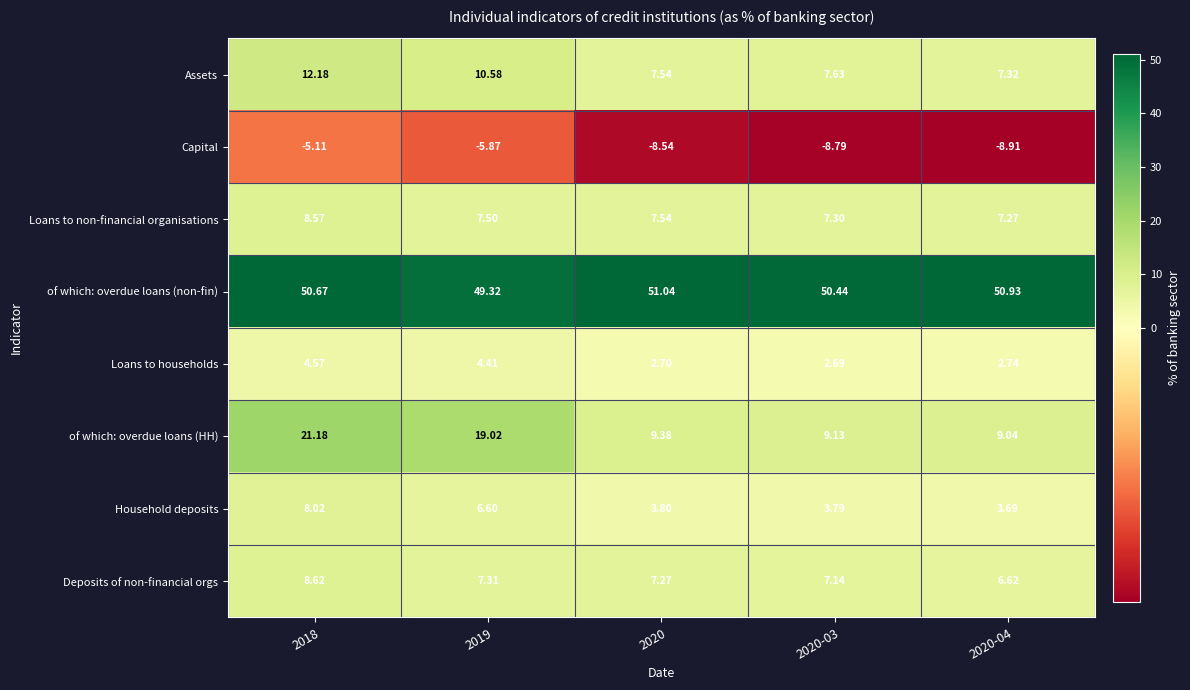

Is the value of Capital at 2019 greater than the value of Loans to households at 2018?

No